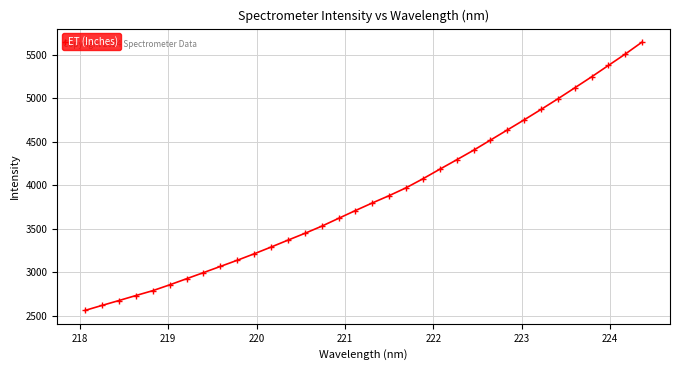

What is the value of the 8th point from the left?

2995.0